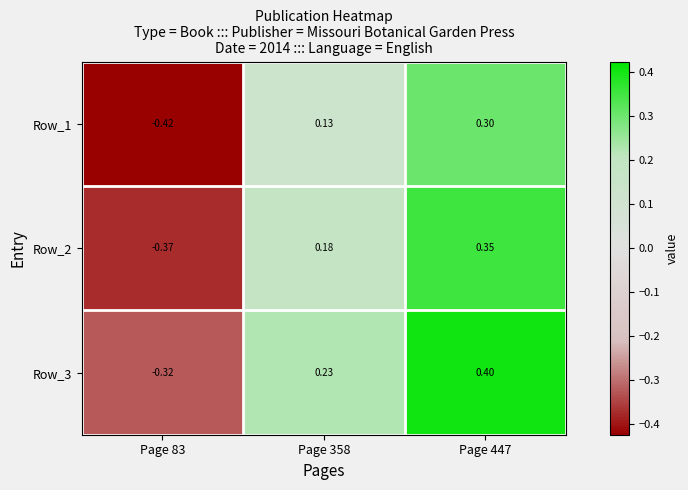

At which category is the sum across all series the highest?

Page 447